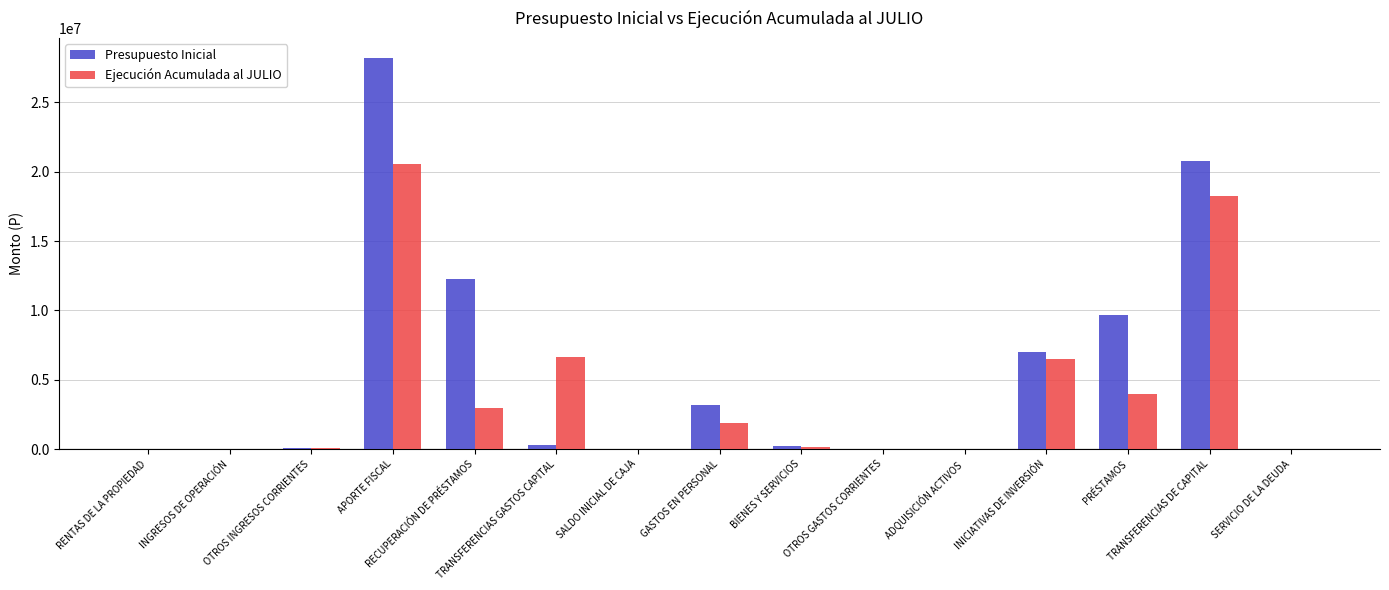

What is the maximum value shown in the chart?

28232251